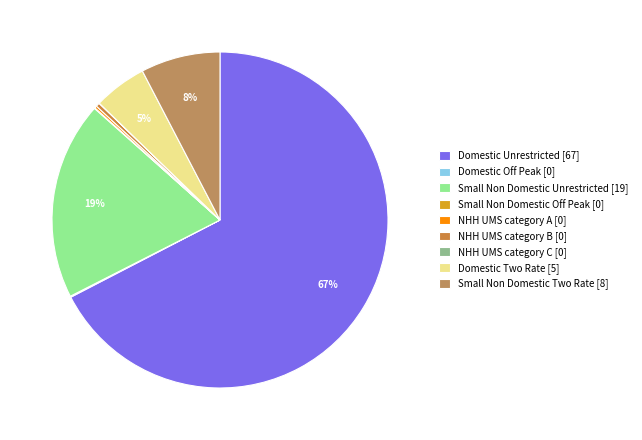

How many segments does this pie chart have?

9